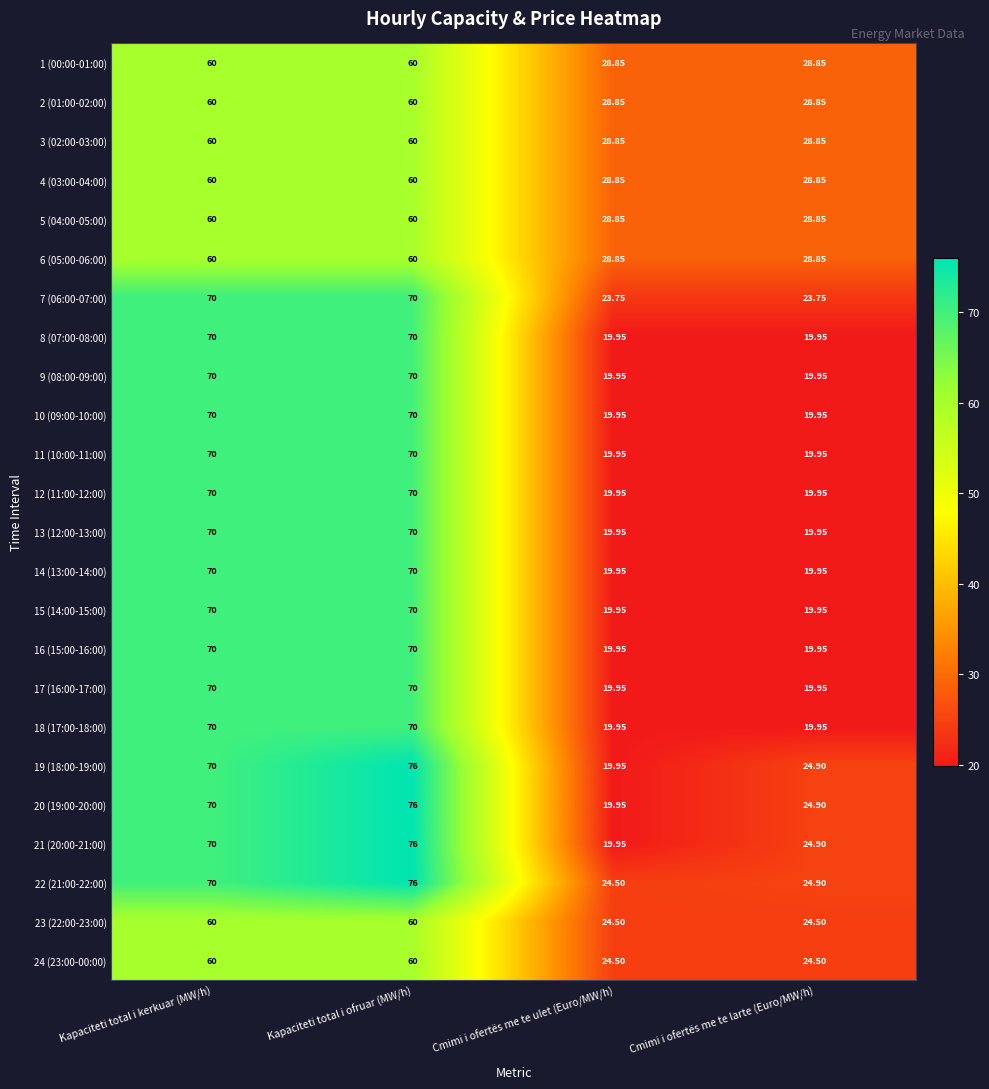

At which category is the sum across all series the highest?

Kapaciteti total i ofruar (MW/h)